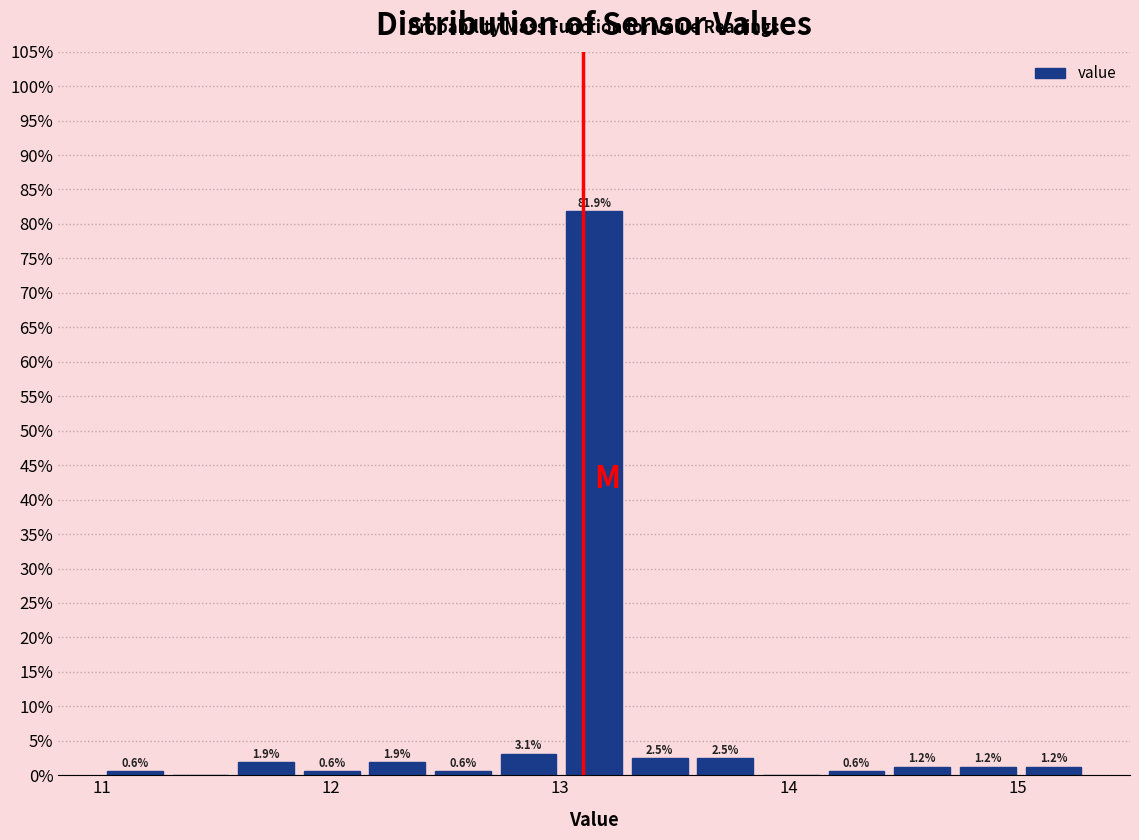

Read against the x-axis, roughly where is the centre of the tallest bar?

13.2